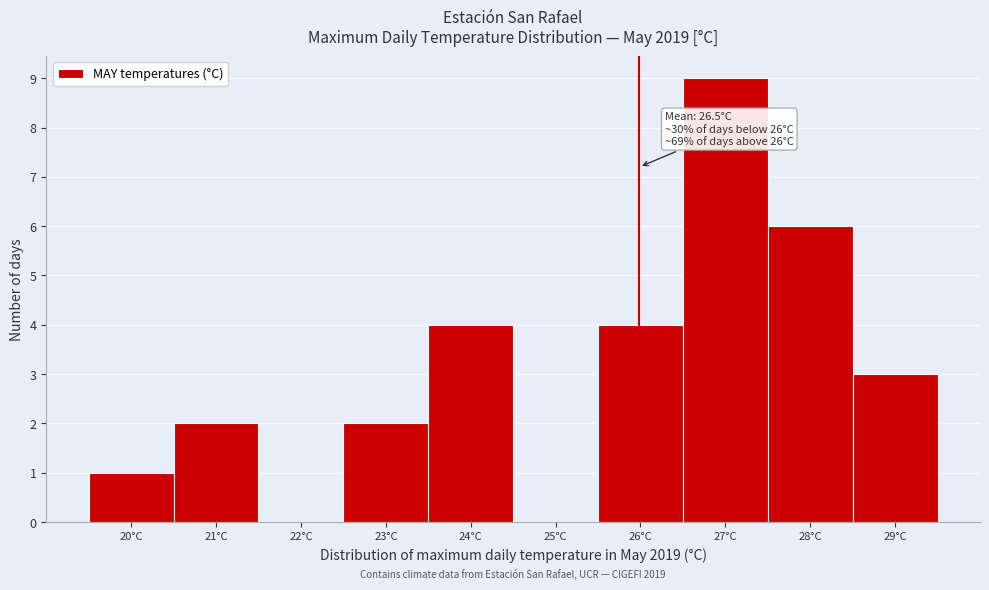

Reading right to left, list all the values displayed in this chart.

29°C=3	28°C=6	27°C=9	26°C=4	25°C=0	24°C=4	23°C=2	22°C=0	21°C=2	20°C=1